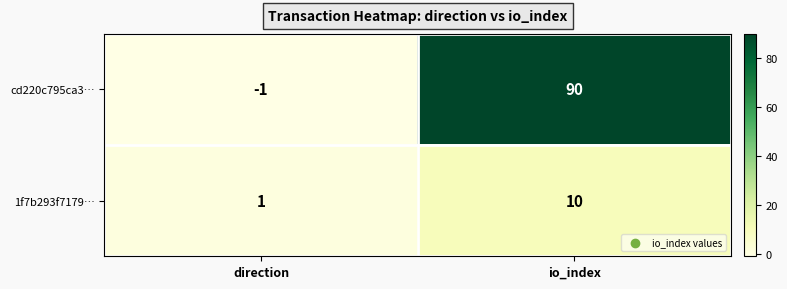

List the series in order of their peak value, highest first.

cd220c795ca3…, 1f7b293f7179…